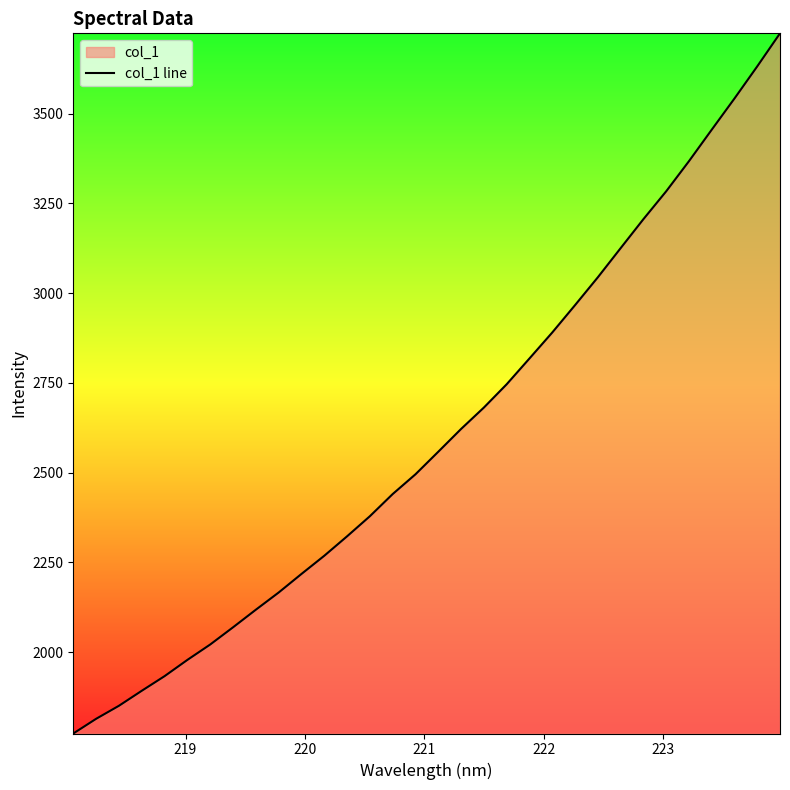

What is the difference between the maximum and minimum values?

1951.2